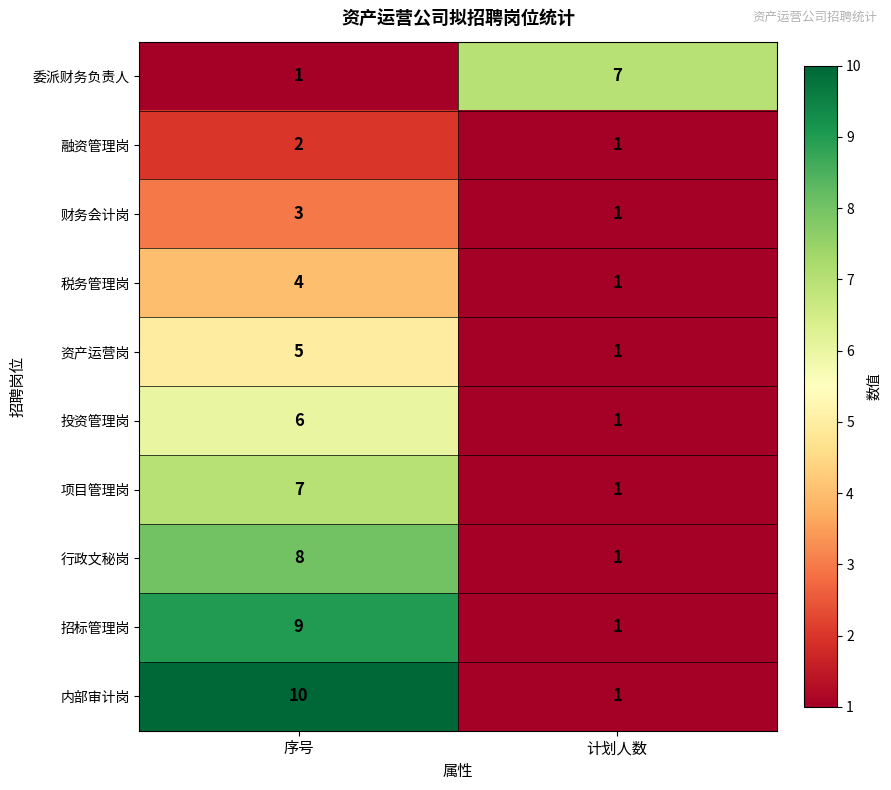

True or false: 行政文秘岗 has a value of 8 at 序号.

True